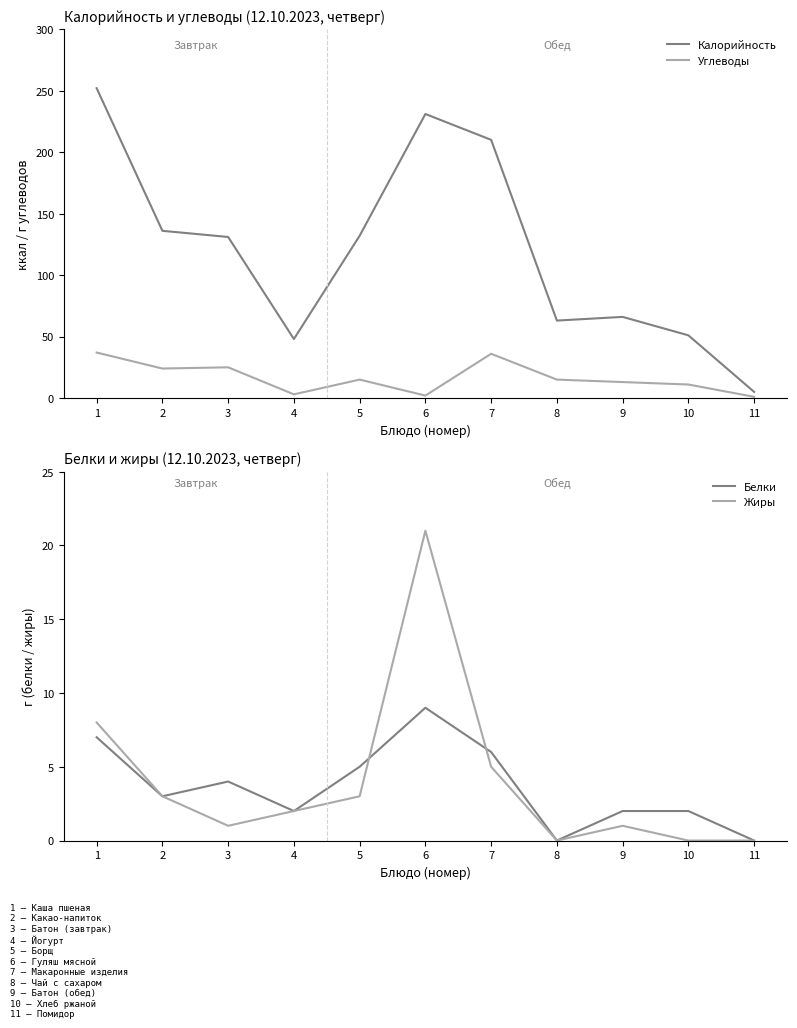

Is the value of Жиры at 7 greater than the value of Калорийность at 3?

No